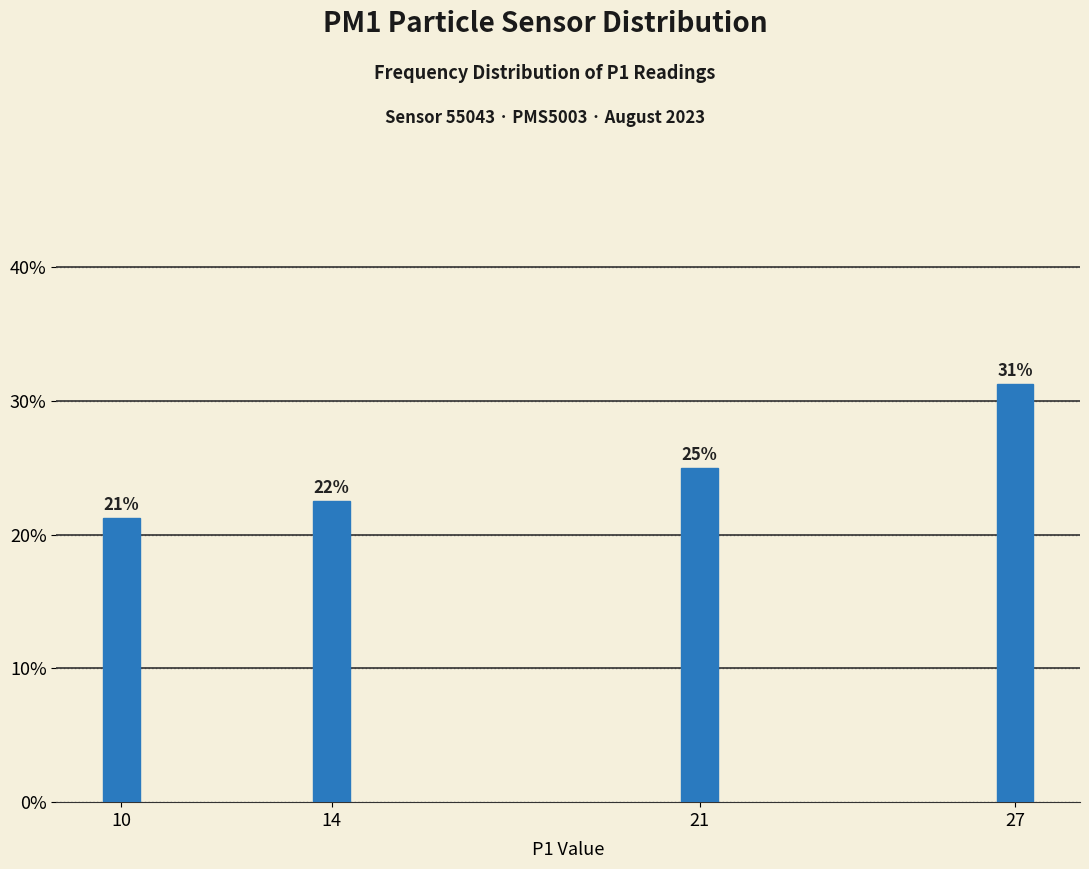

How many bars are there in total?

4